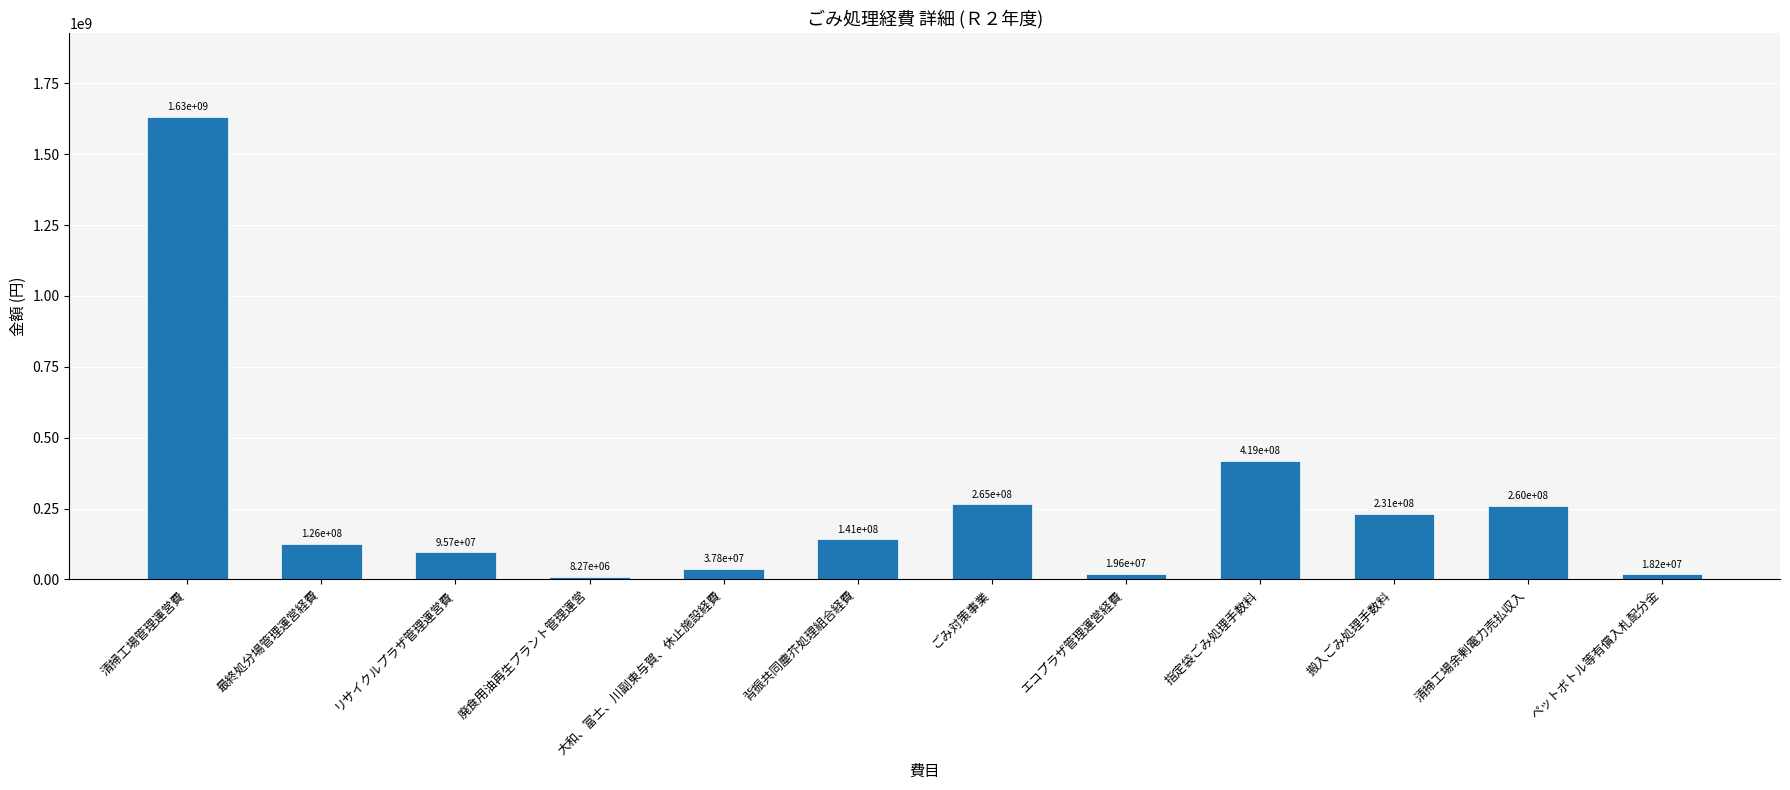

Which has a higher value, 最終処分場管理運営経費 or 清掃工場余剰電力売払収入?

清掃工場余剰電力売払収入